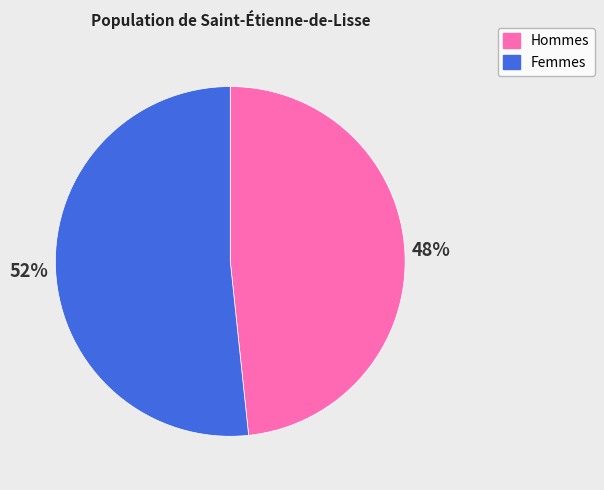

How many slices are in this pie chart?

2